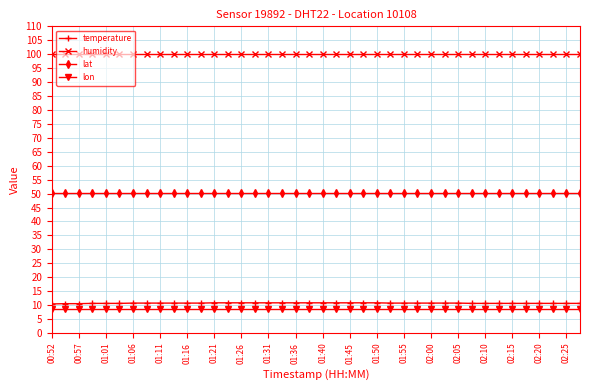

Which series has the largest total across all categories?

humidity